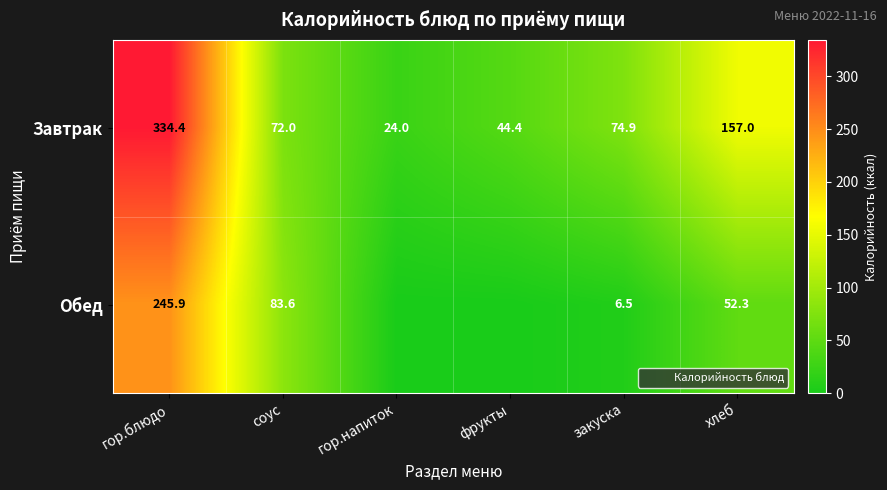

At which label is Завтрак closest to 179?

хлеб